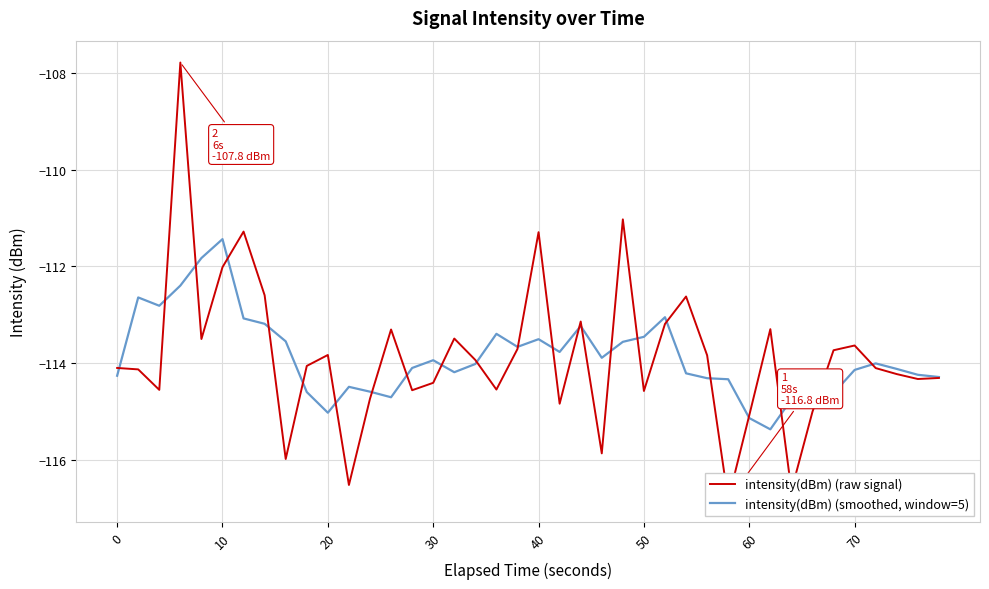

What is the maximum value for intensity(dBm) (smoothed, window=5)?

-111.4